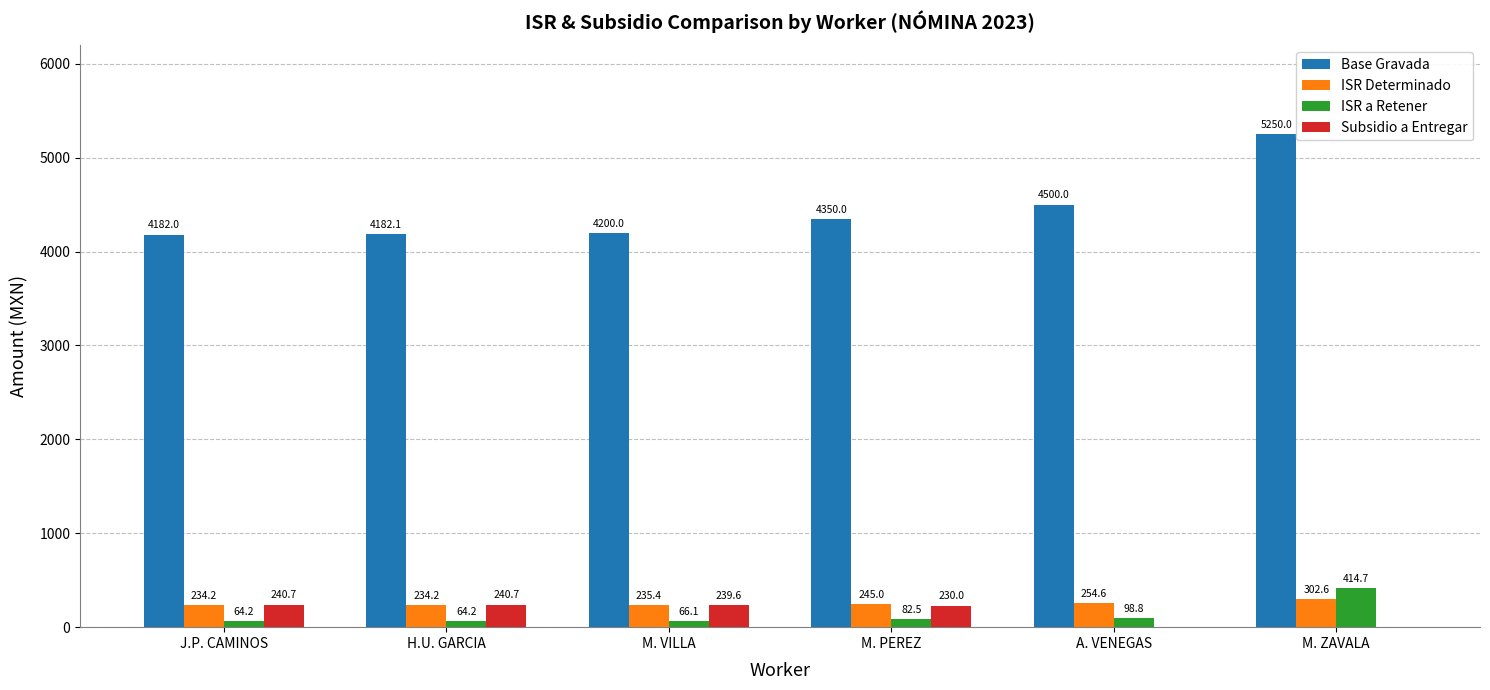

What is the maximum value shown in the chart?

5250.0